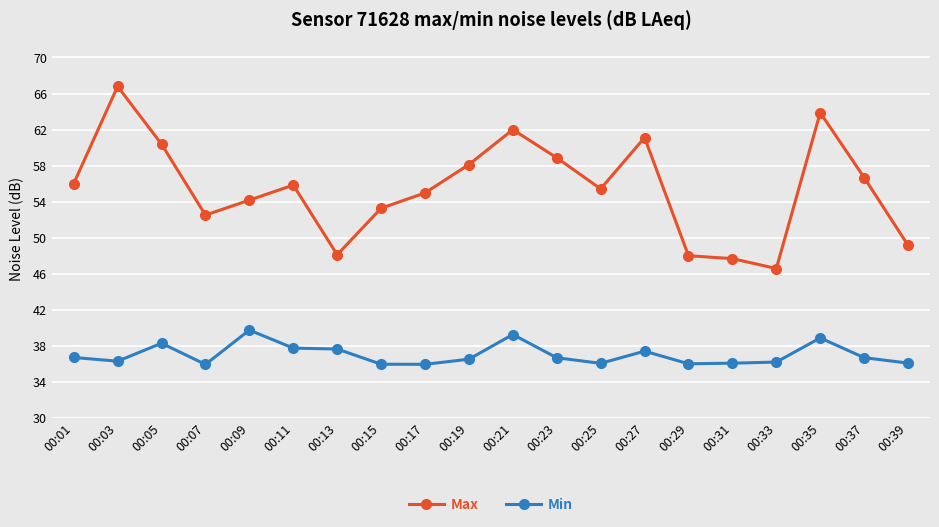

List the series in order of their peak value, lowest first.

Min, Max